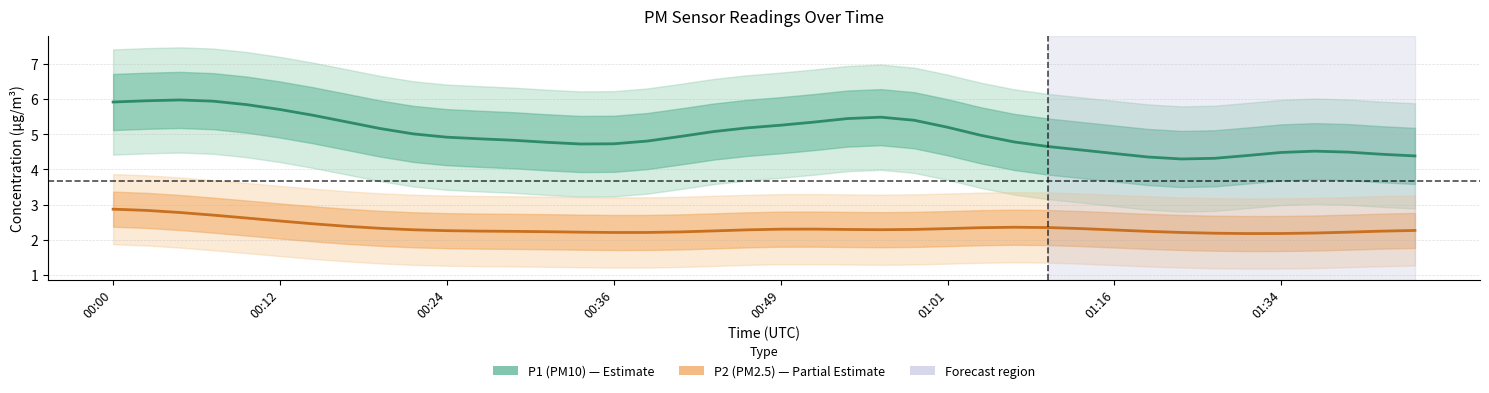

List the series in order of their overall mean, highest first.

P1 (PM10), P2 (PM2.5)